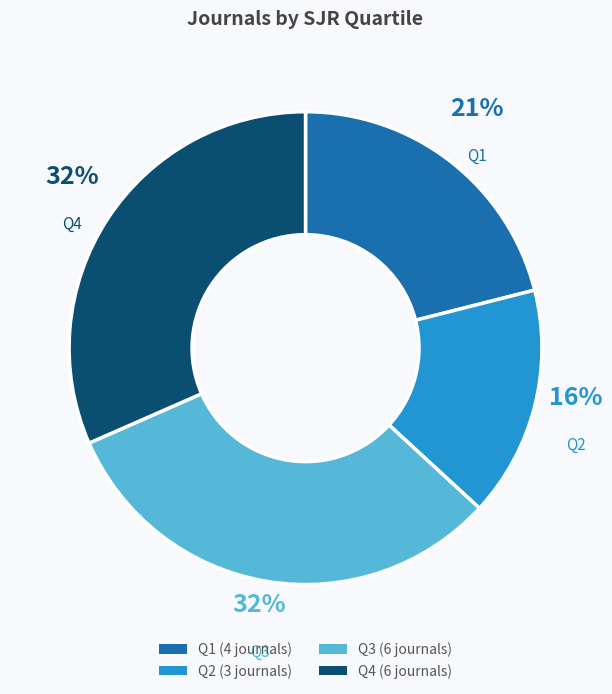

Approximately how many times larger is the value at Q4 compared to Q1?

1.5